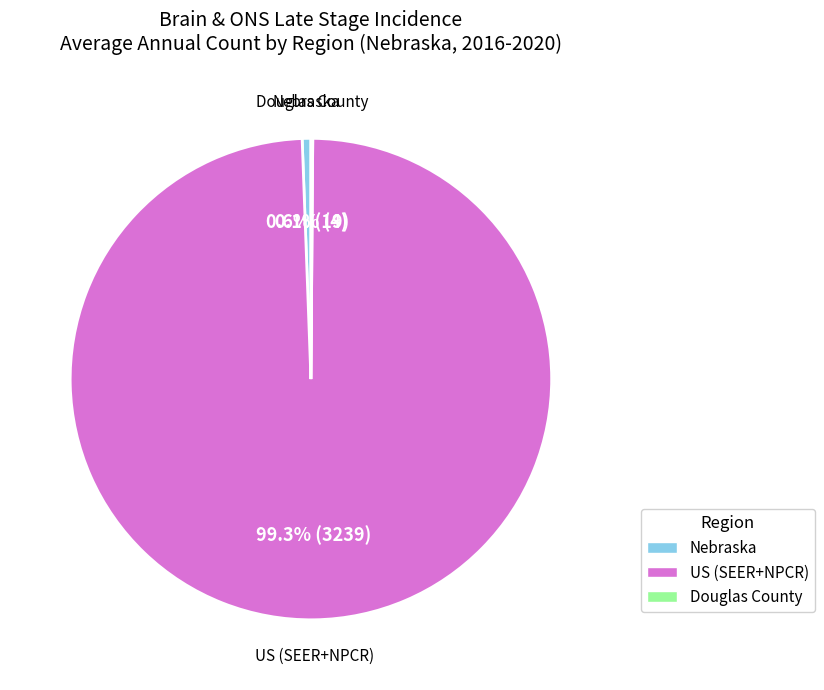

What percentage is the Nebraska slice, to the nearest percent?

1%